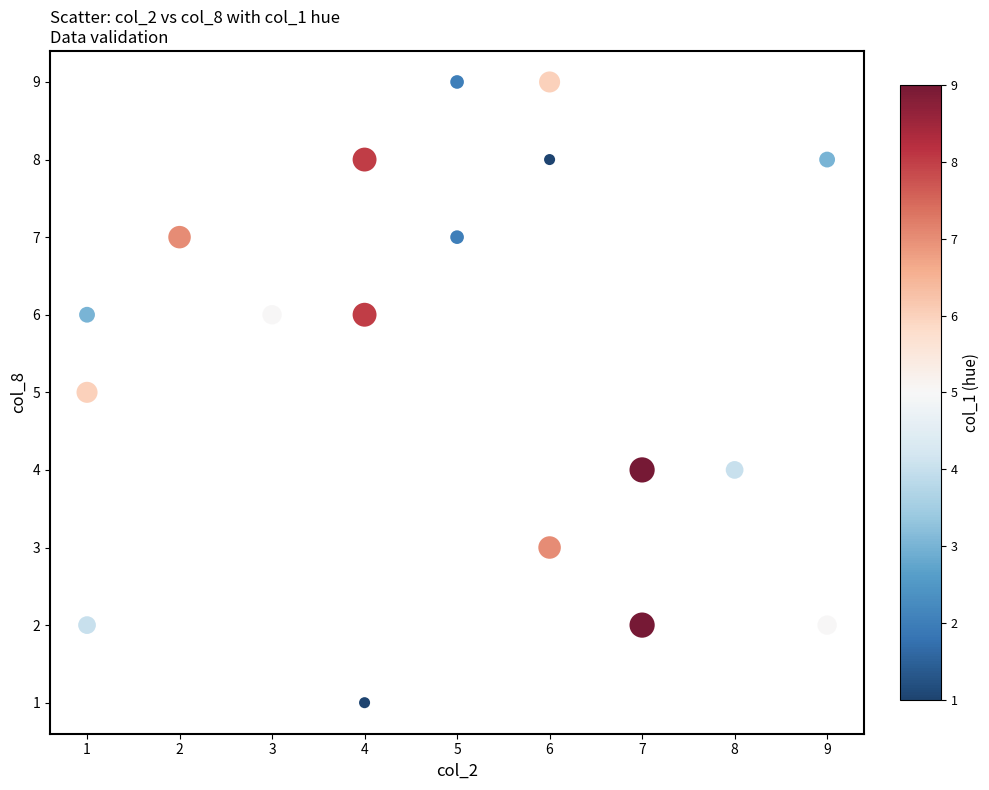

What is the range of X values (max minus min)?

8